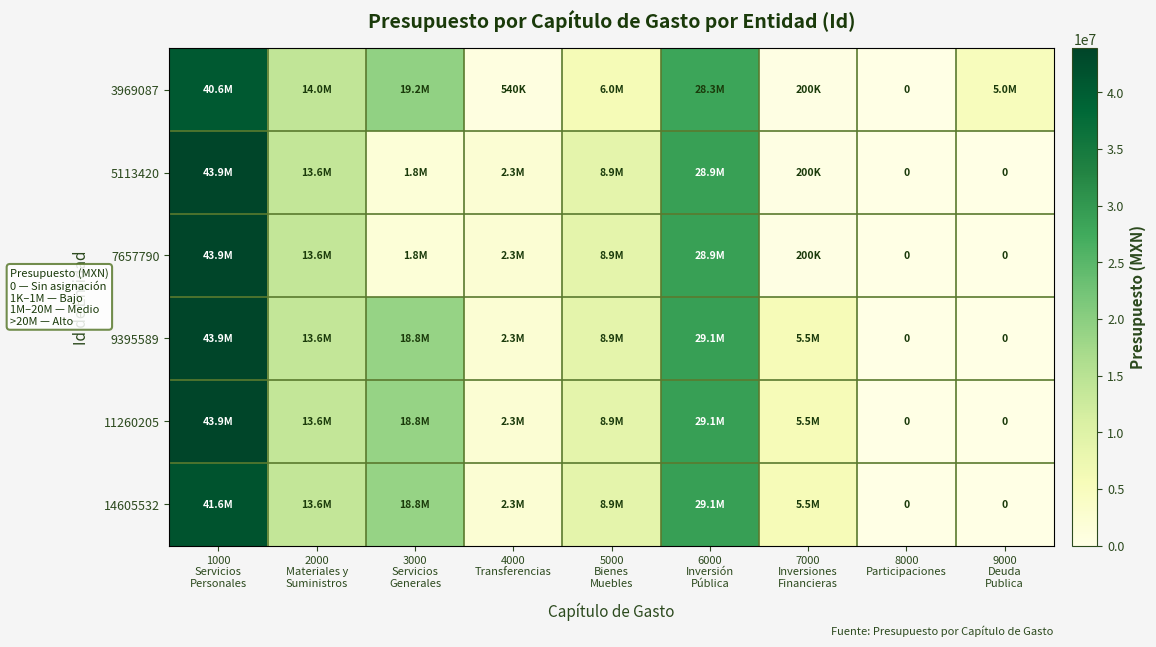

What is the average value of the 5113420 series?

11062954.5